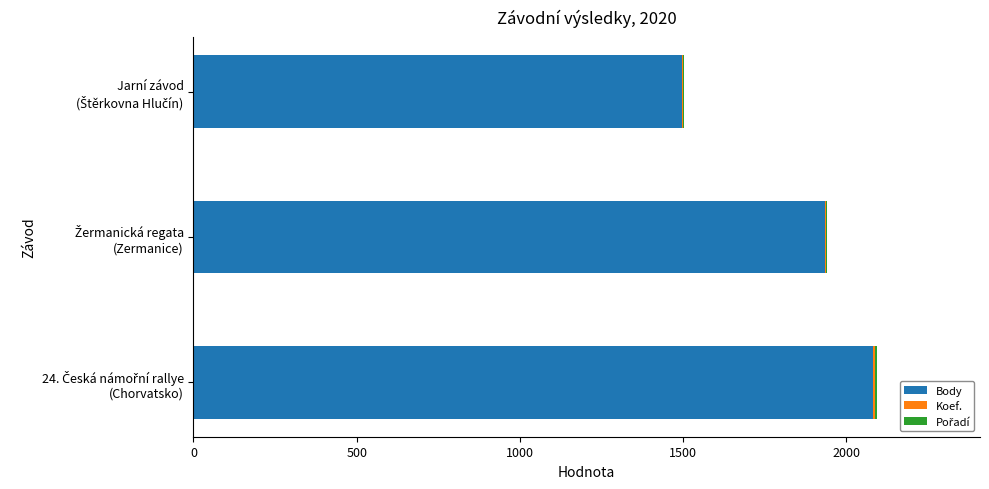

How many series are shown in this chart?

3